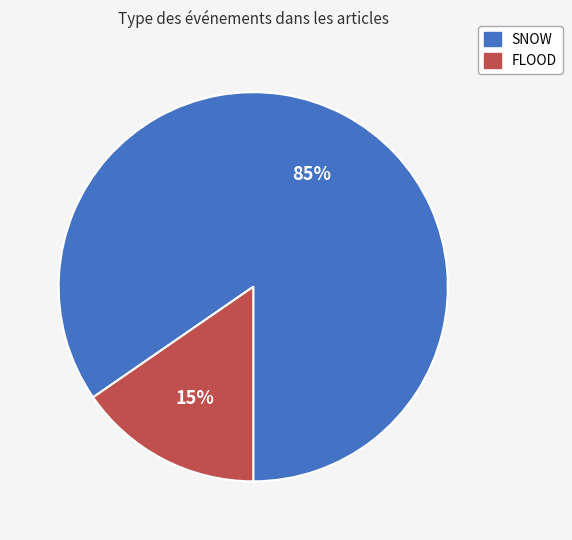

To the nearest percent, what is the combined percentage of SNOW and FLOOD?

100%